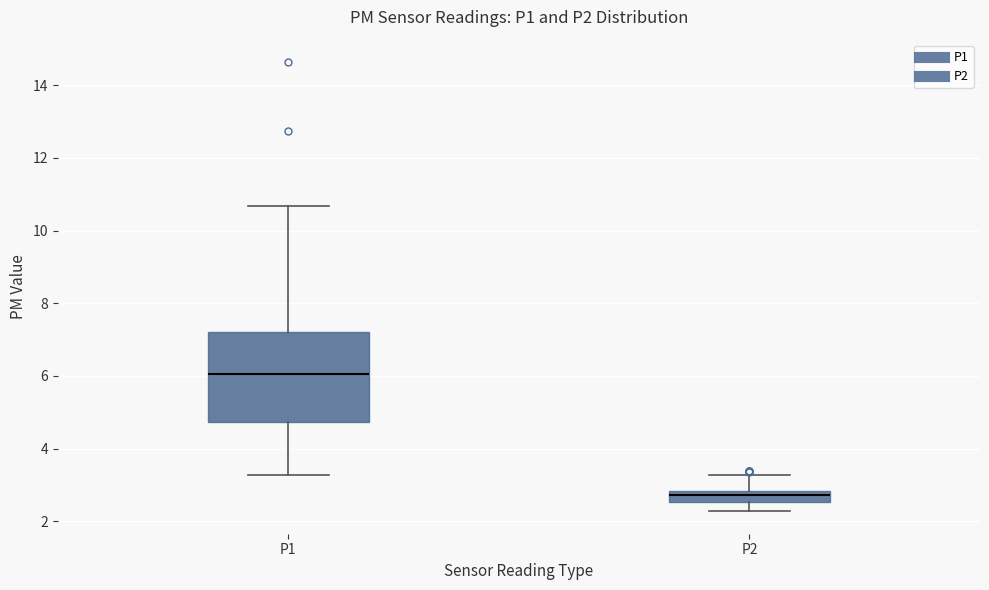

Which box is the tallest, from its lower edge to its upper edge?

P1